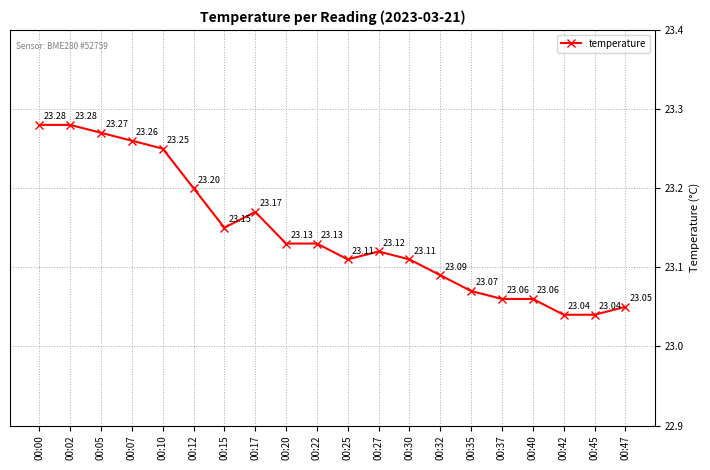

Count the number of categories in the chart.

20